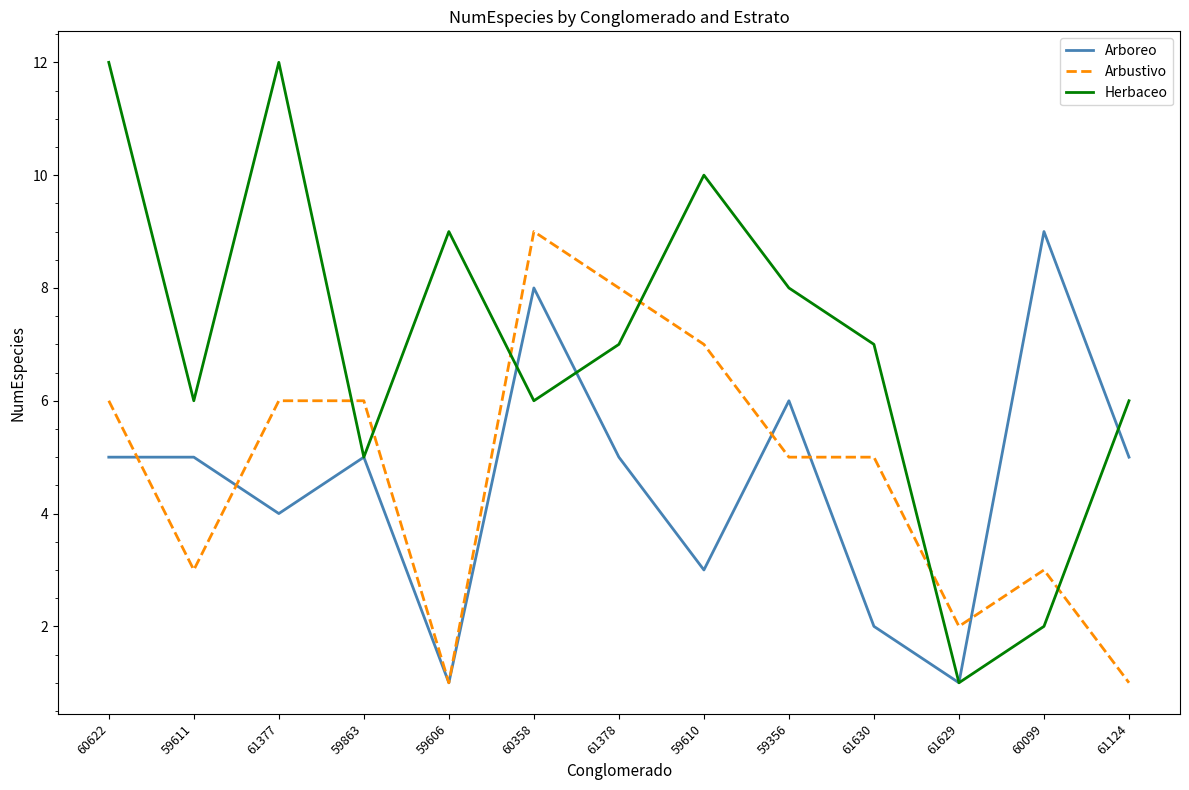

What is the sum of all Herbaceo values?

91